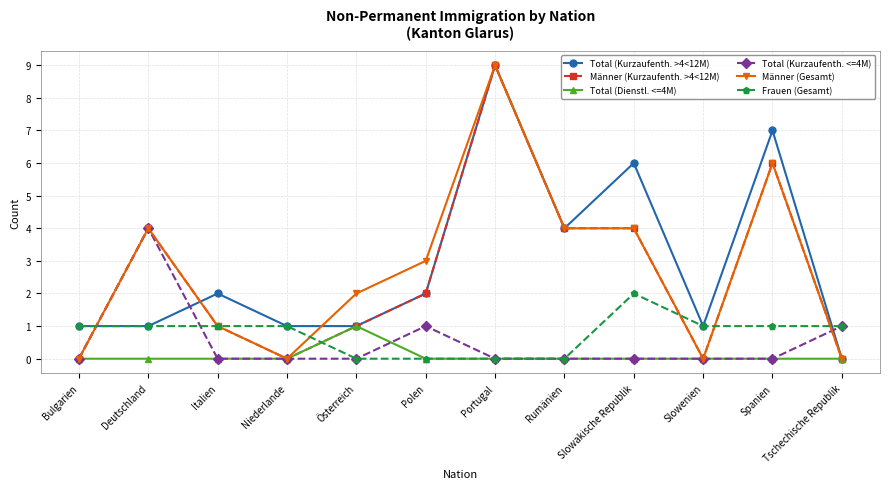

What is the maximum value for Männer (Kurzaufenth. >4<12M)?

9